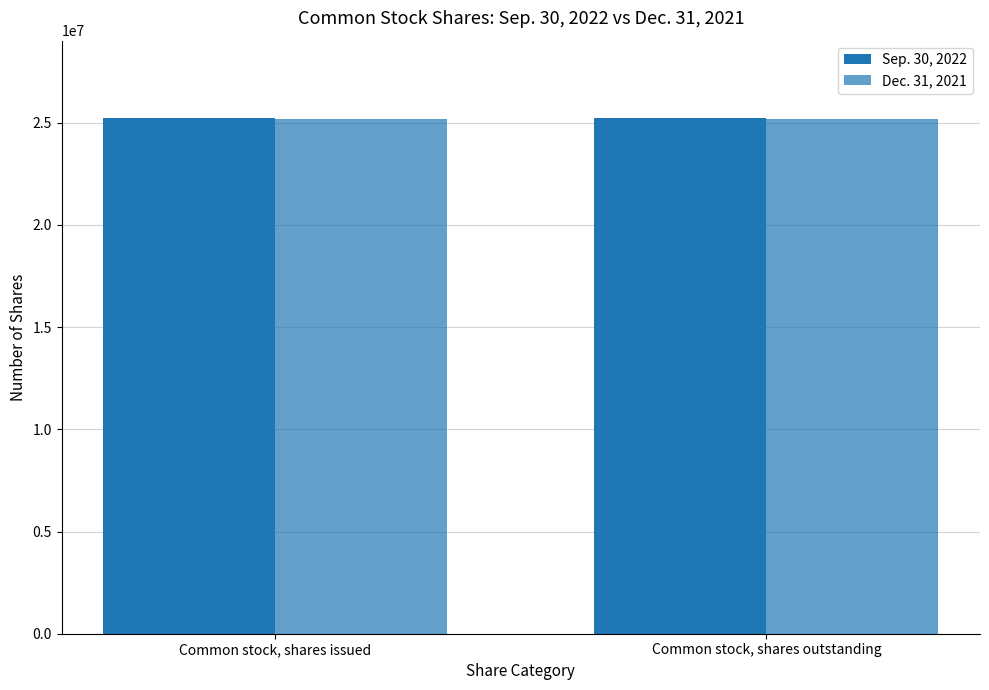

At how many categories does at least one series exceed 25208616?

2